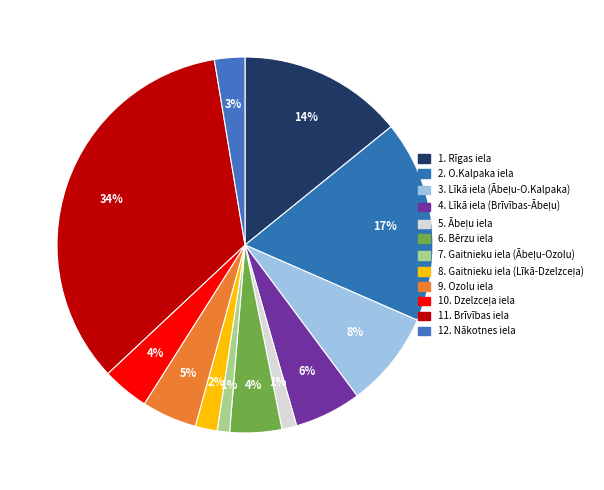

To the nearest percent, what is the average slice percentage?

8%